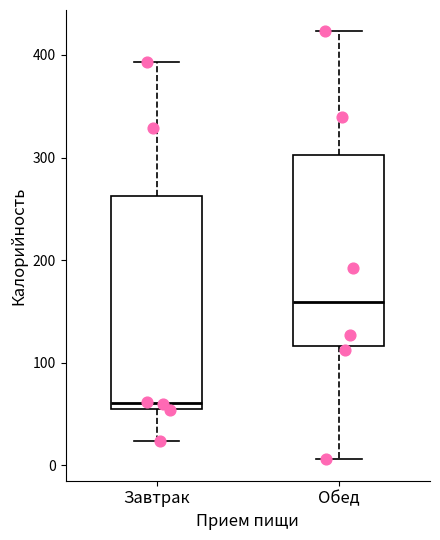

Where is the upper edge of the box for Обед on the y-axis? The values are not printed on the chart, so give them approximately, as read against the axis.

300